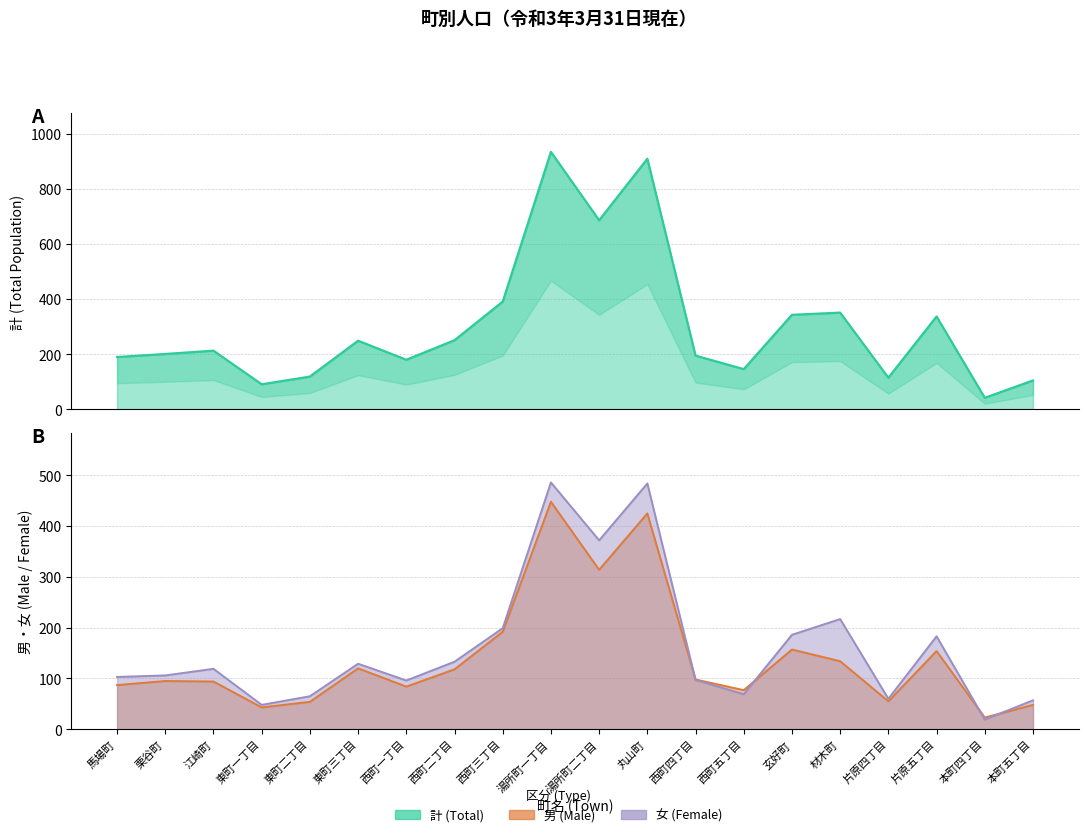

What is the average value of the 女 (Female) series?

161